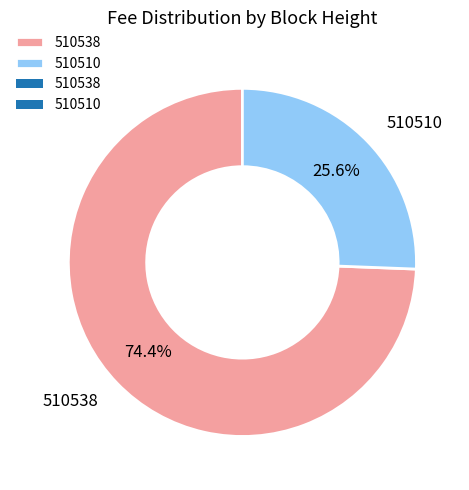

To the nearest percent, what is the average slice percentage?

50%